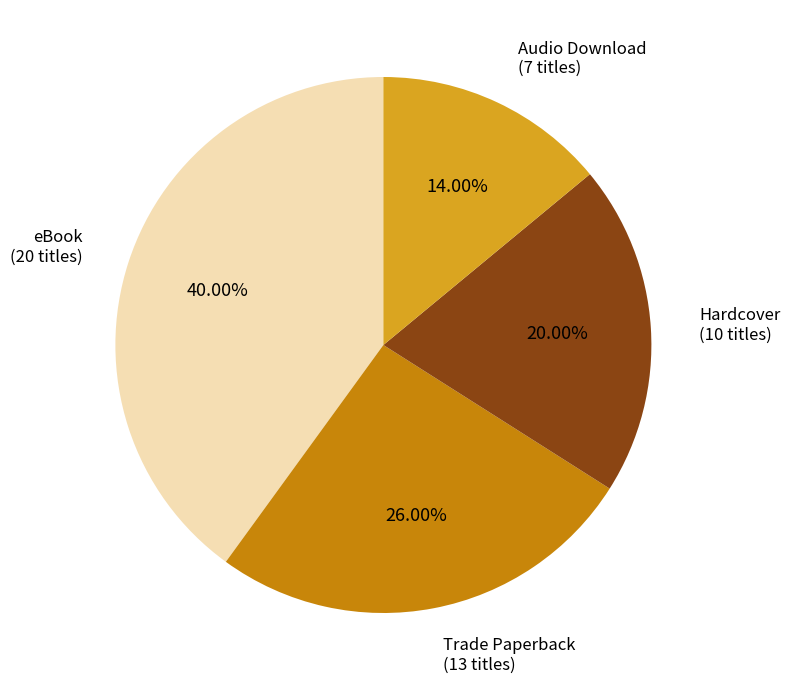

Which category has the smallest portion of the pie?

Audio Download